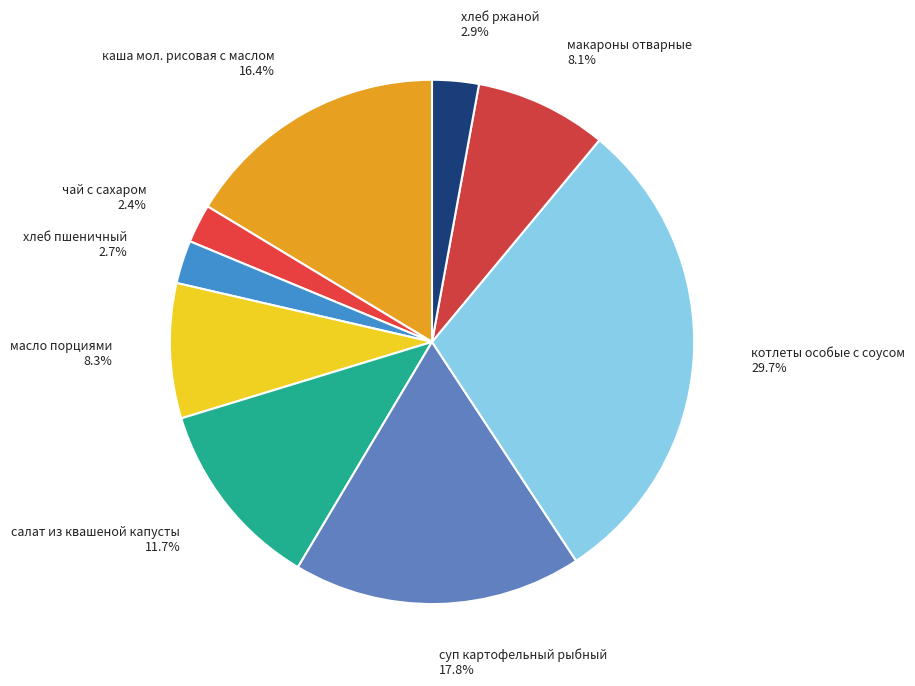

How many segments does this pie chart have?

9